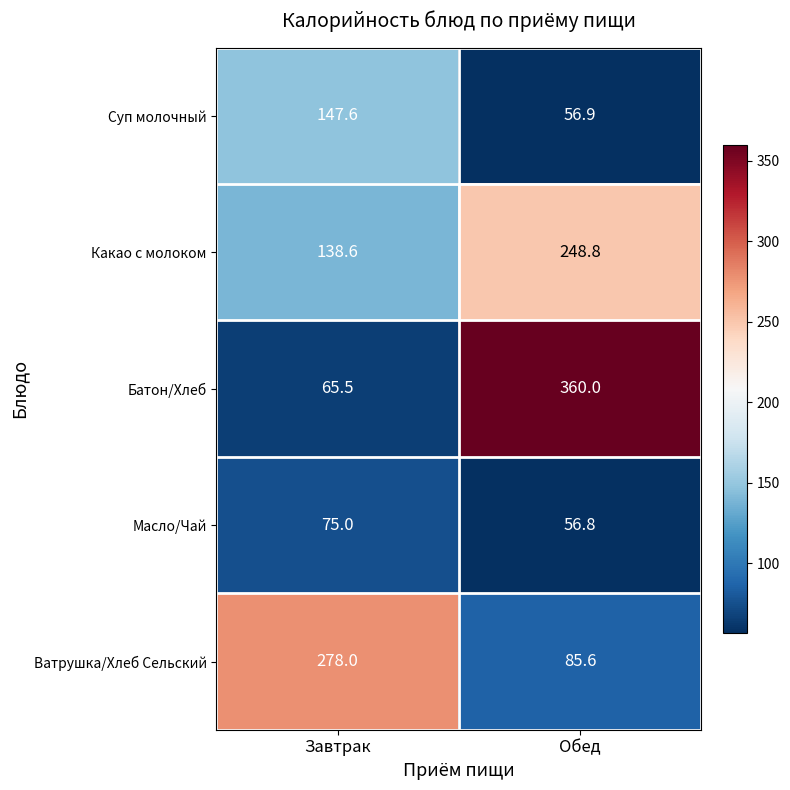

List the labels in order of Батон/Хлеб value, smallest first.

Завтрак, Обед